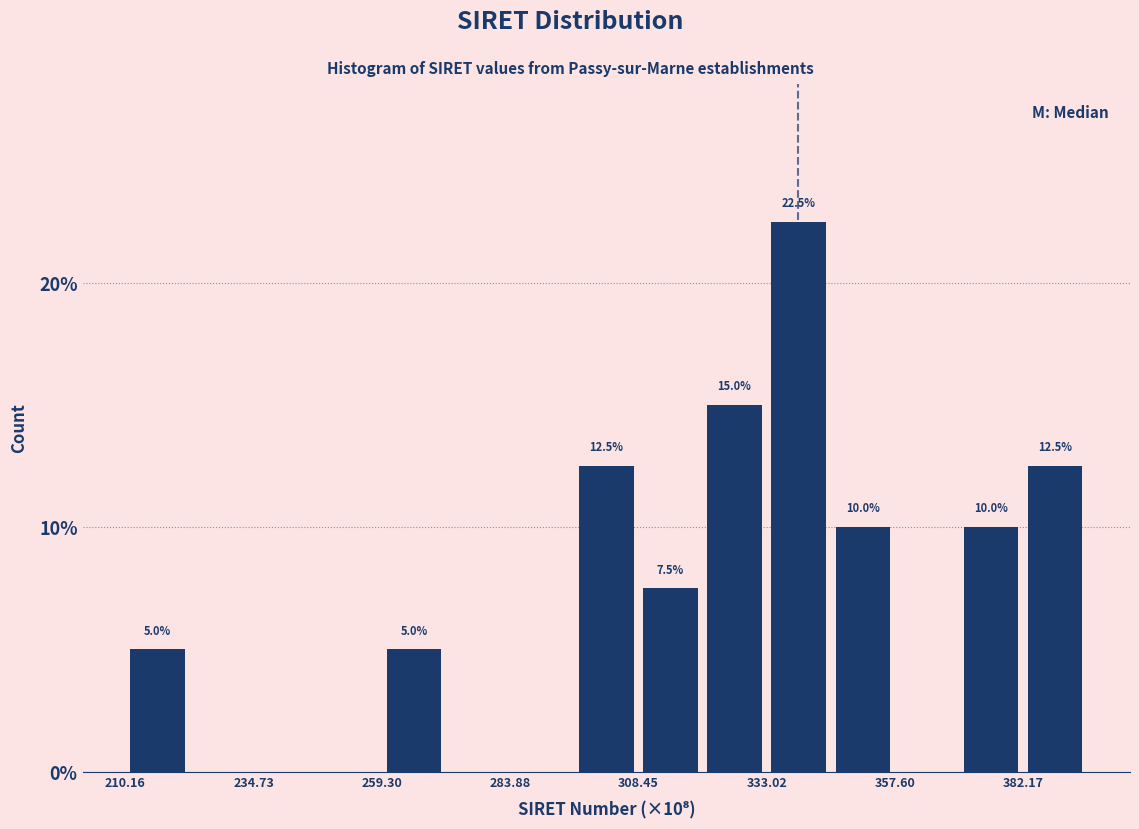

Around what value on the x-axis is the tallest bar? Give the approximate position of its centre, as read against the axis.

340